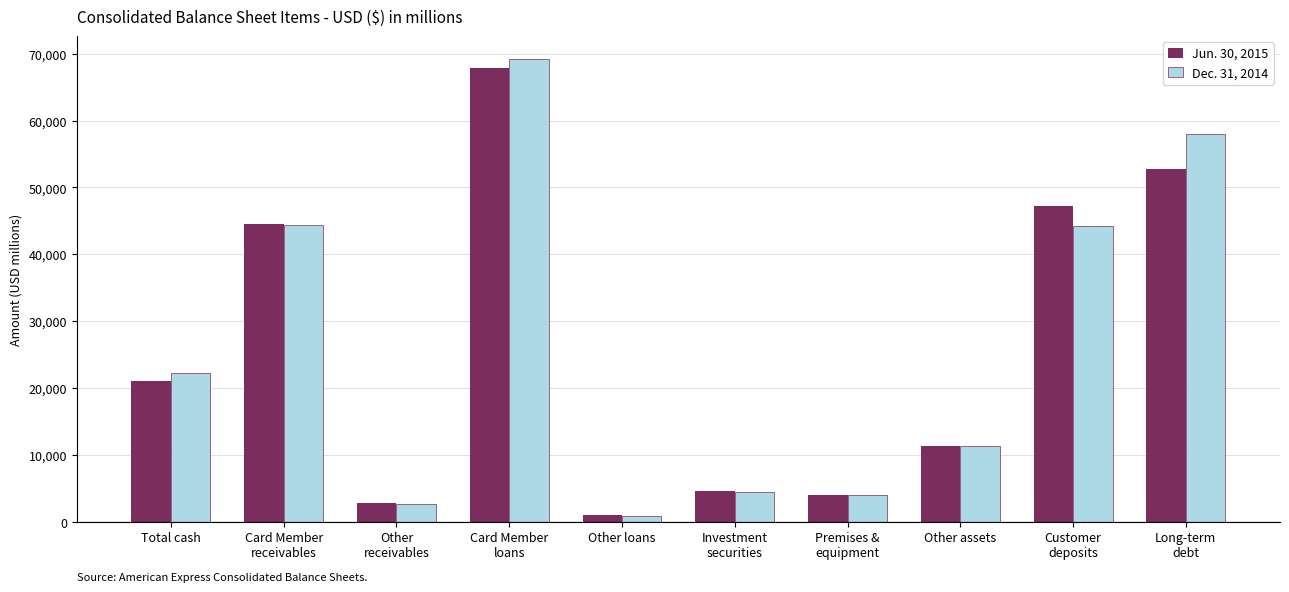

At which label does Dec. 31, 2014 reach its peak?

Card Member
loans